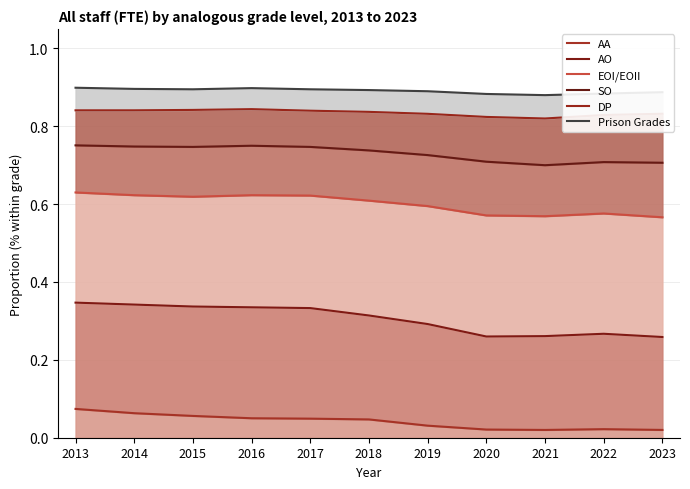

Reading right to left, transcribe all the data shown in this chart.

AA: 2023=0.0	2022=0.0	2021=0.0	2020=0.0	2019=0.0	2018=0.0	2017=0.0	2016=0.1	2015=0.1	2014=0.1	2013=0.1
AO: 2023=0.3	2022=0.3	2021=0.3	2020=0.3	2019=0.3	2018=0.3	2017=0.3	2016=0.3	2015=0.3	2014=0.3	2013=0.3
EOI/EOII: 2023=0.6	2022=0.6	2021=0.6	2020=0.6	2019=0.6	2018=0.6	2017=0.6	2016=0.6	2015=0.6	2014=0.6	2013=0.6
SO: 2023=0.7	2022=0.7	2021=0.7	2020=0.7	2019=0.7	2018=0.7	2017=0.7	2016=0.8	2015=0.7	2014=0.7	2013=0.8
DP: 2023=0.8	2022=0.8	2021=0.8	2020=0.8	2019=0.8	2018=0.8	2017=0.8	2016=0.8	2015=0.8	2014=0.8	2013=0.8
Prison Grades: 2023=0.9	2022=0.9	2021=0.9	2020=0.9	2019=0.9	2018=0.9	2017=0.9	2016=0.9	2015=0.9	2014=0.9	2013=0.9